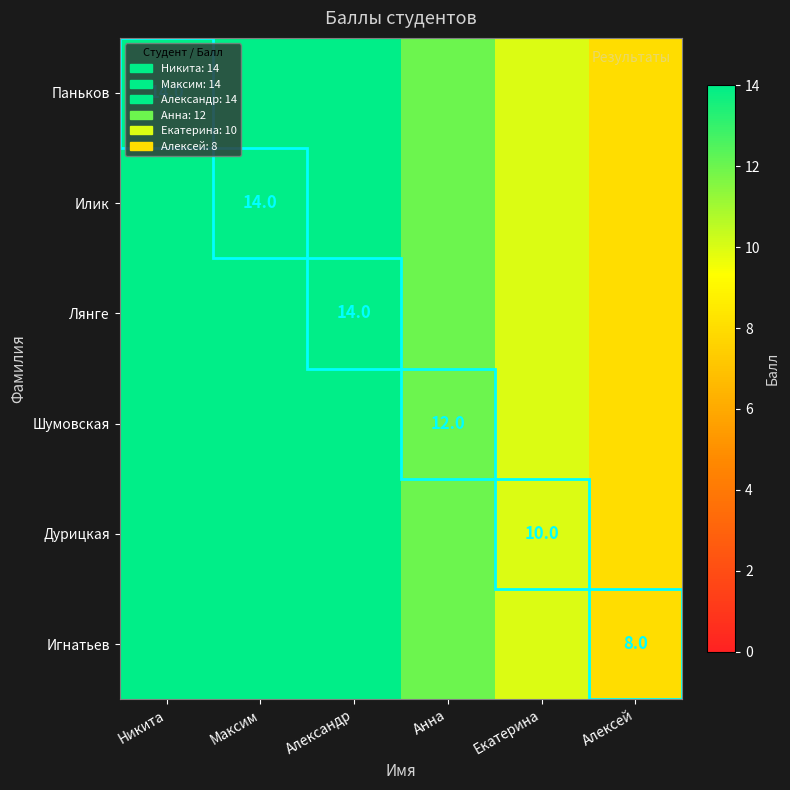

True or false: Дурицкая has a value of 16 at Екатерина.

False